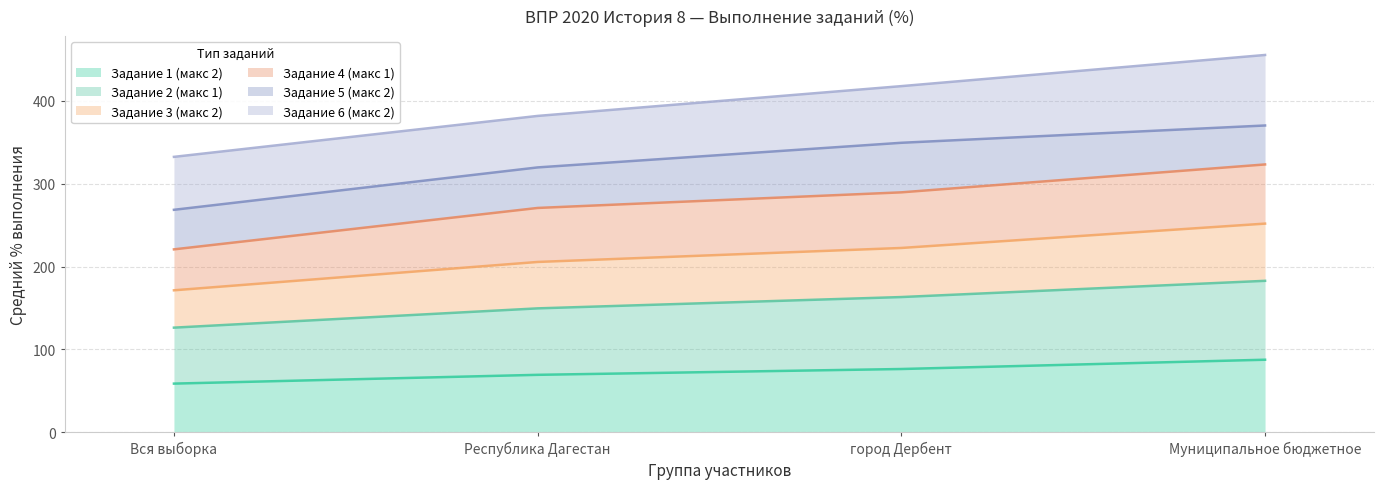

What is the highest value of the Задание 1 (макс 2) series?

87.5